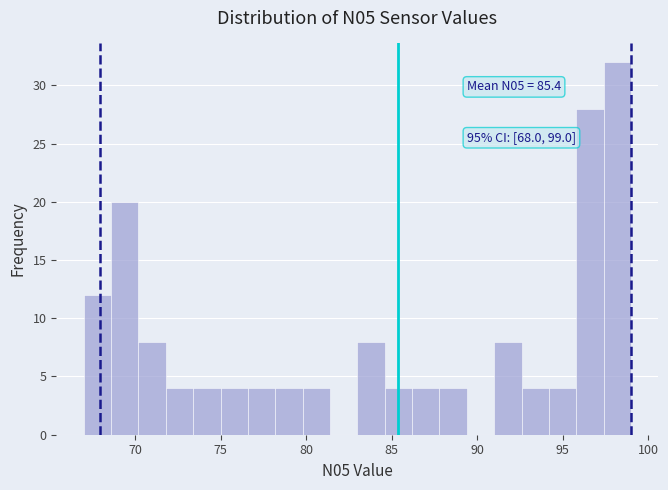

Read against the x-axis, roughly where is the centre of the tallest bar?

98.0